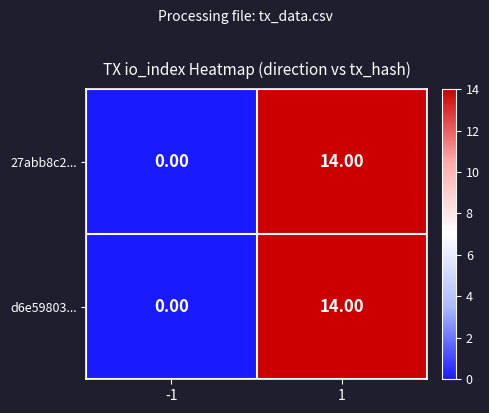

What is the total value across all series at 1?

28